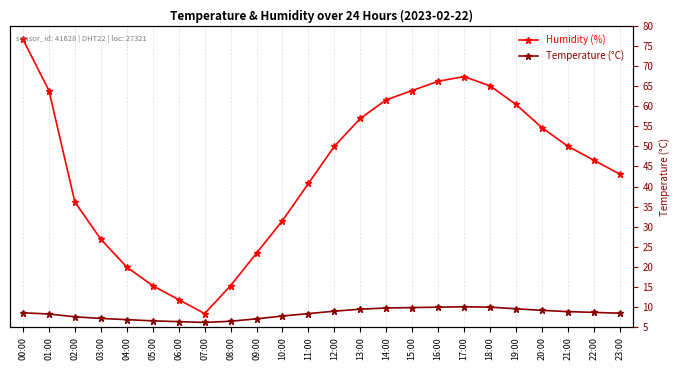

Which category has the lowest value in the Humidity (%) series?

07:00